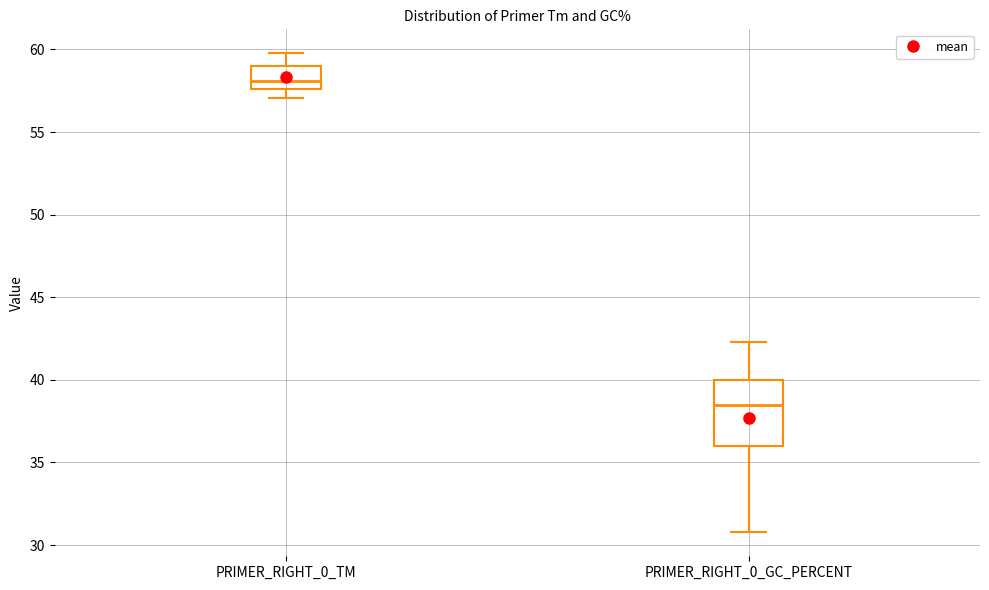

Which box's median line is the lowest?

PRIMER_RIGHT_0_GC_PERCENT